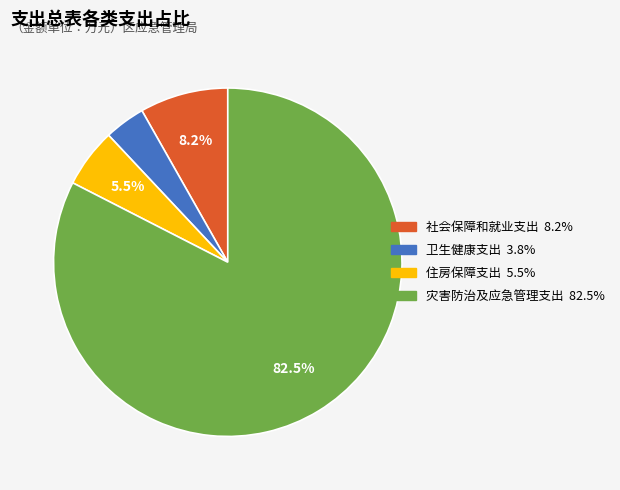

Which slice represents more than half of the pie?

灾害防治及应急管理支出